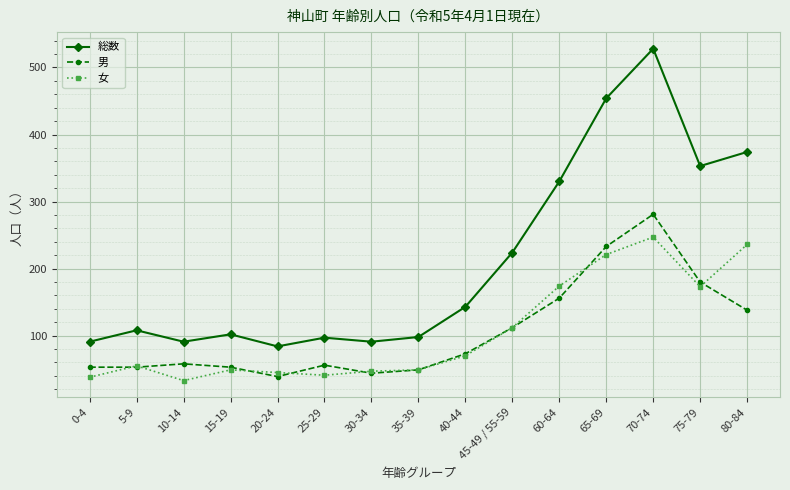

What is the average value of the 総数 series?

211